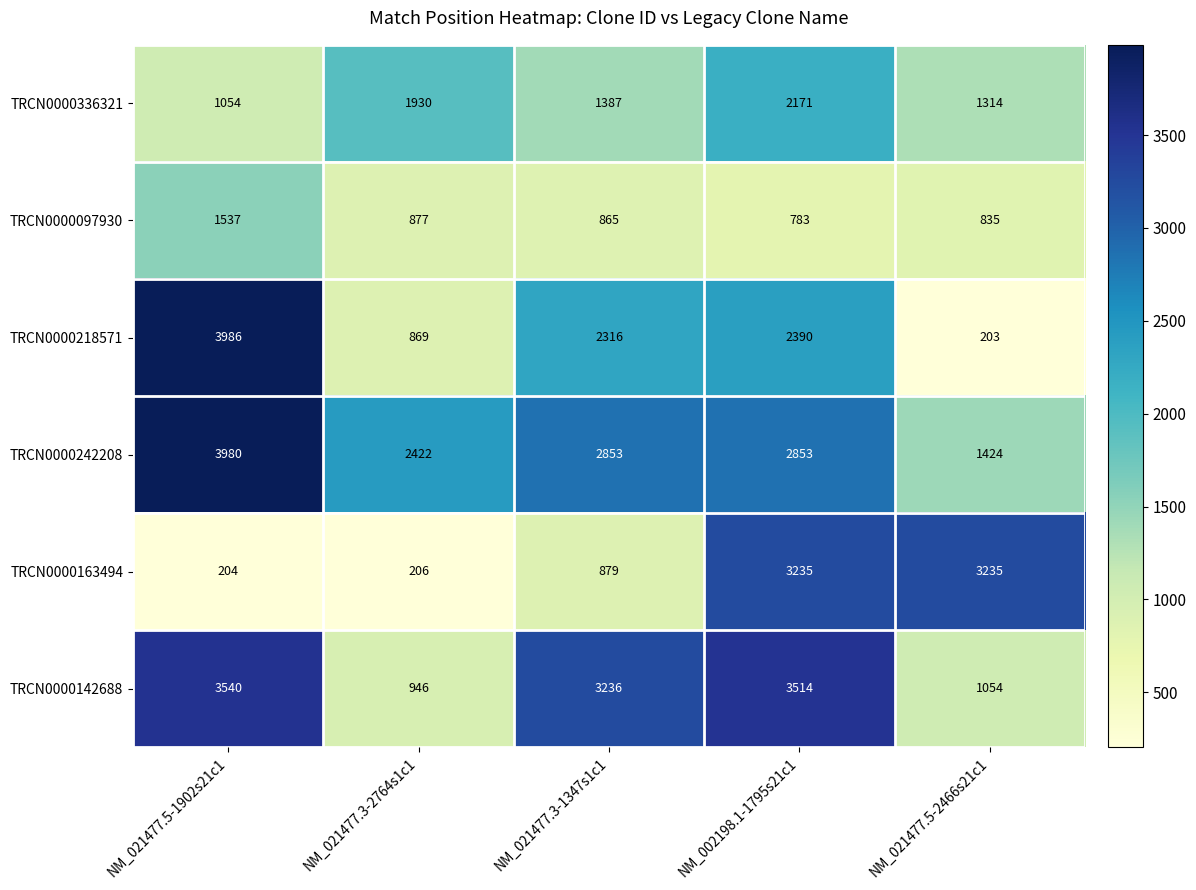

Reading left to right, list all the values displayed in this chart.

TRCN0000336321: NM_021477.5-1902s21c1=1054	NM_021477.3-2764s1c1=1930	NM_021477.3-1347s1c1=1387	NM_002198.1-1795s21c1=2171	NM_021477.5-2466s21c1=1314
TRCN0000097930: NM_021477.5-1902s21c1=1537	NM_021477.3-2764s1c1=877	NM_021477.3-1347s1c1=865	NM_002198.1-1795s21c1=783	NM_021477.5-2466s21c1=835
TRCN0000218571: NM_021477.5-1902s21c1=3986	NM_021477.3-2764s1c1=869	NM_021477.3-1347s1c1=2316	NM_002198.1-1795s21c1=2390	NM_021477.5-2466s21c1=203
TRCN0000242208: NM_021477.5-1902s21c1=3980	NM_021477.3-2764s1c1=2422	NM_021477.3-1347s1c1=2853	NM_002198.1-1795s21c1=2853	NM_021477.5-2466s21c1=1424
TRCN0000163494: NM_021477.5-1902s21c1=204	NM_021477.3-2764s1c1=206	NM_021477.3-1347s1c1=879	NM_002198.1-1795s21c1=3235	NM_021477.5-2466s21c1=3235
TRCN0000142688: NM_021477.5-1902s21c1=3540	NM_021477.3-2764s1c1=946	NM_021477.3-1347s1c1=3236	NM_002198.1-1795s21c1=3514	NM_021477.5-2466s21c1=1054